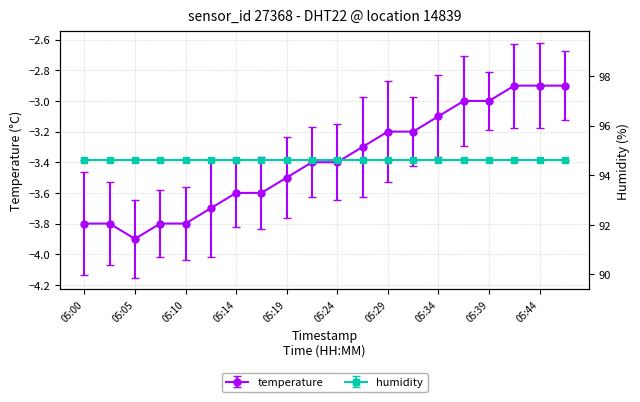

At which category does the chart reach its minimum across all series?

05:05